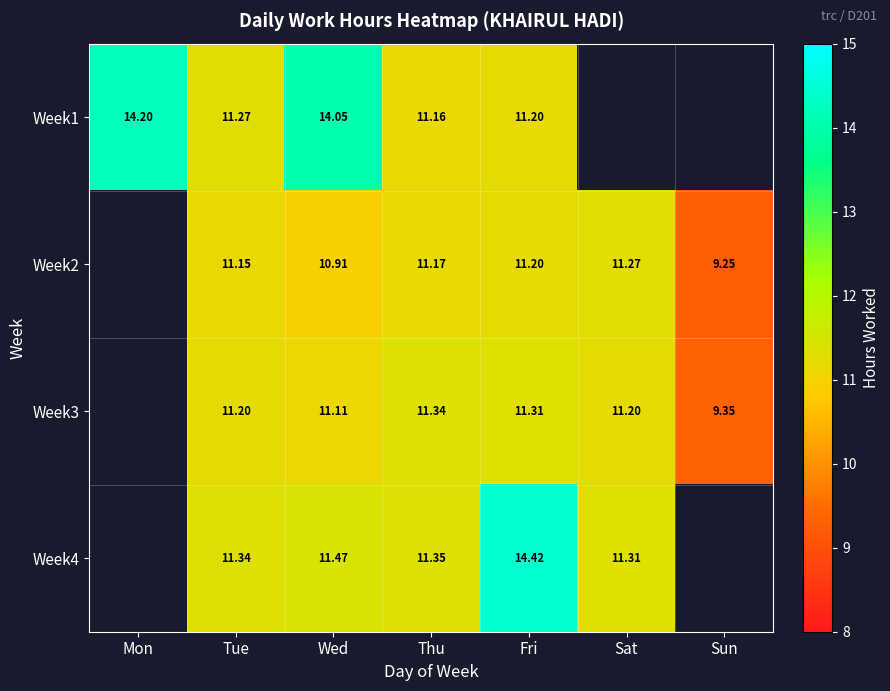

Which has a higher value, Sat or Fri?

Fri